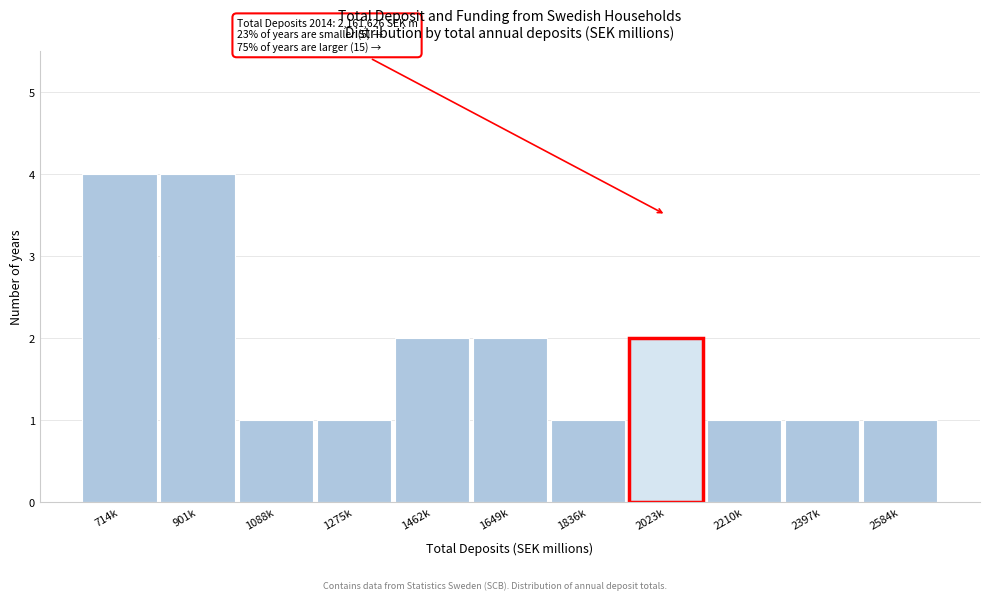

Reading right to left, transcribe all the data shown in this chart.

2584k=1	2397k=1	2210k=1	2023k=2	1836k=1	1649k=2	1462k=2	1275k=1	1088k=1	901k=4	714k=4